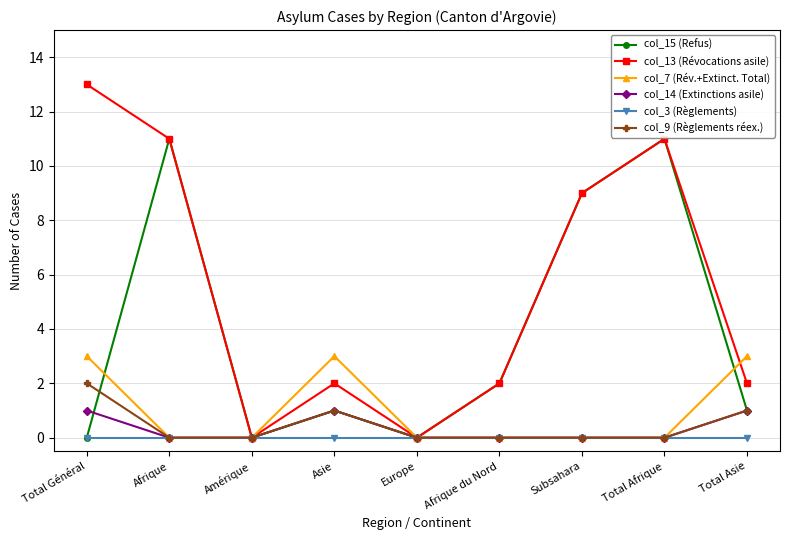

How many lines are shown in the chart?

6